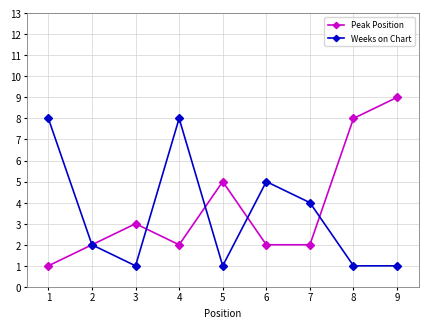

What is the difference between the maximum and minimum values in the Peak Position series?

8